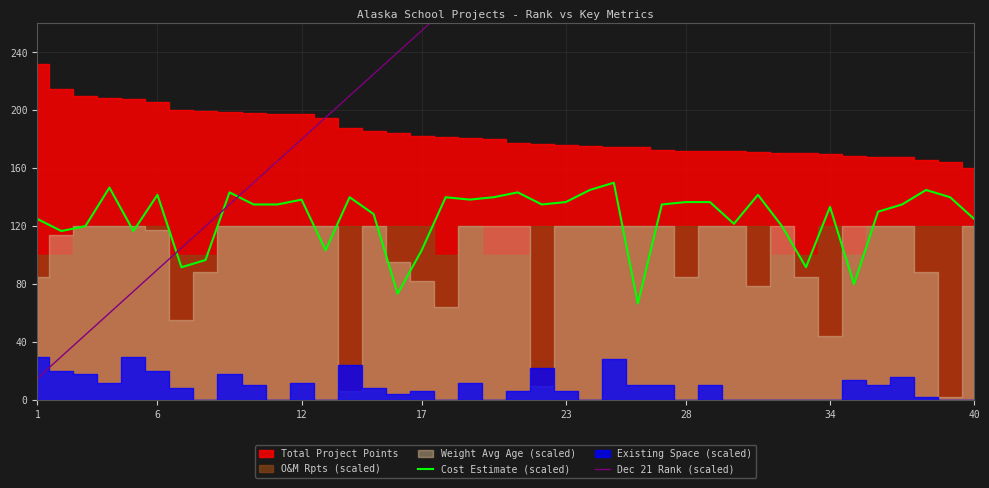

In Cost Estimate (scaled), how many points are higher than both neighbors (excluding endpoints)?

11